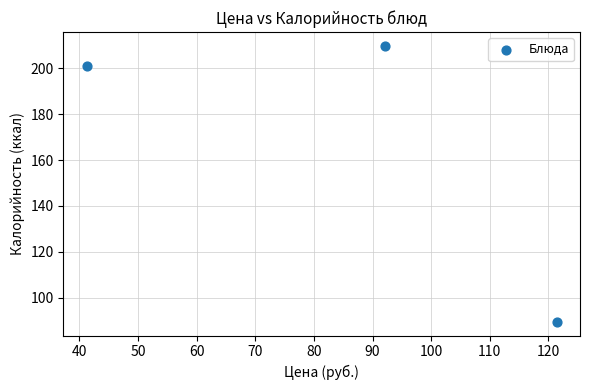

What is the range of Y values (max minus min)?

120.2